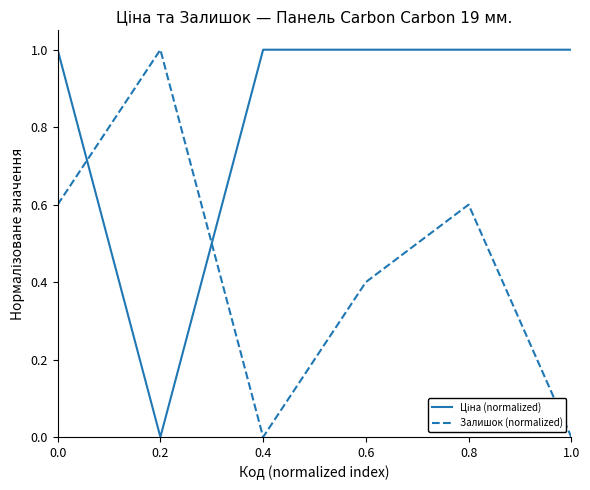

Is it true that Залишок (normalized) equals -0.6 at 0.4?

False